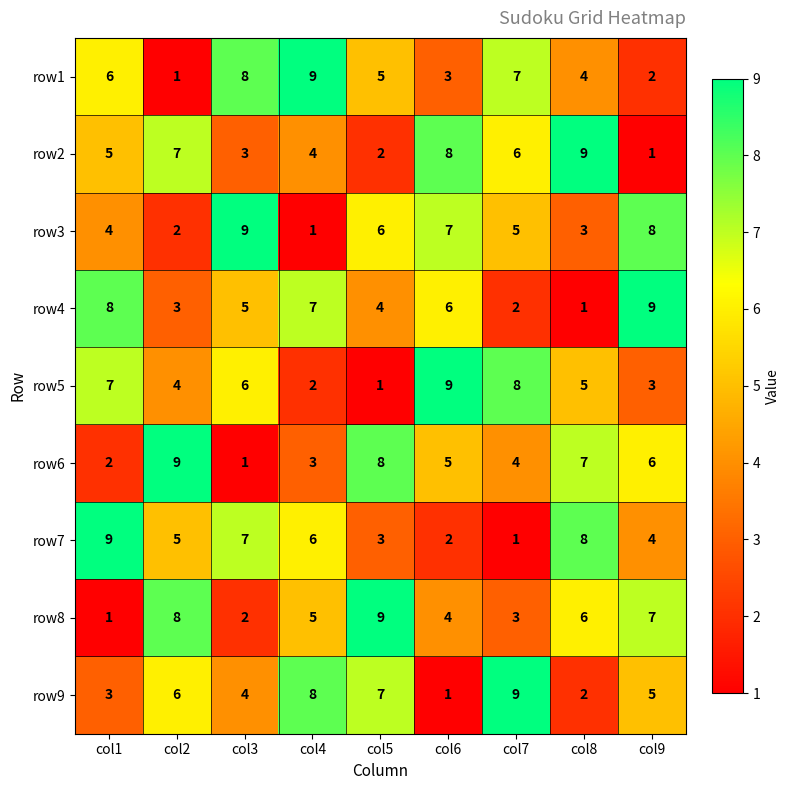

Count the number of categories in the chart.

9